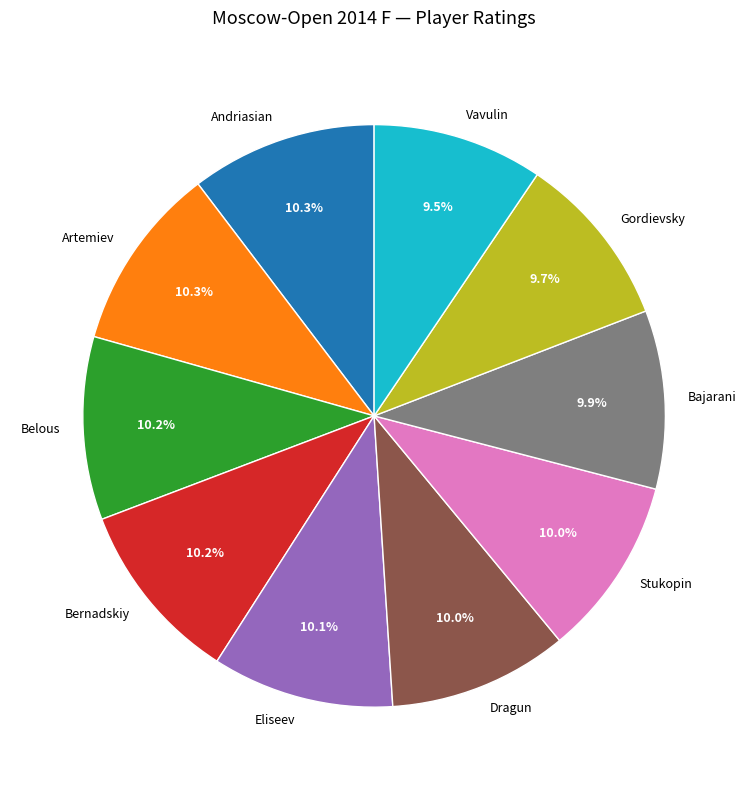

How many segments does this pie chart have?

10